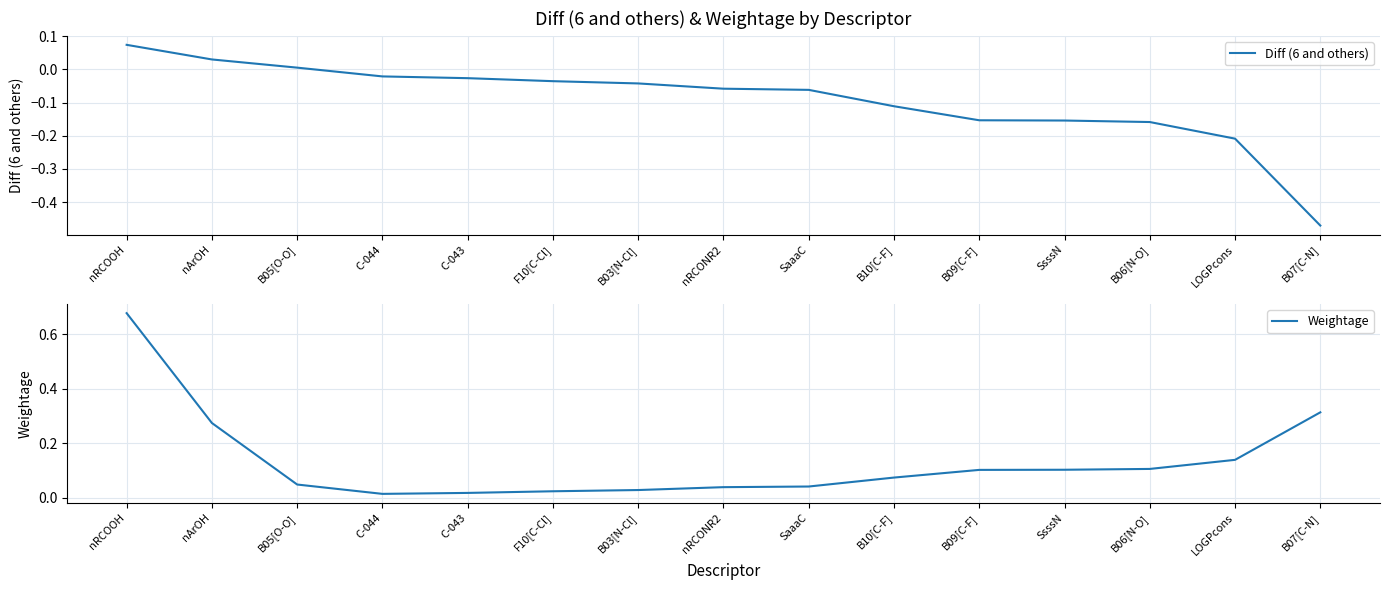

What is the difference between the highest and lowest values at nArOH?

0.2